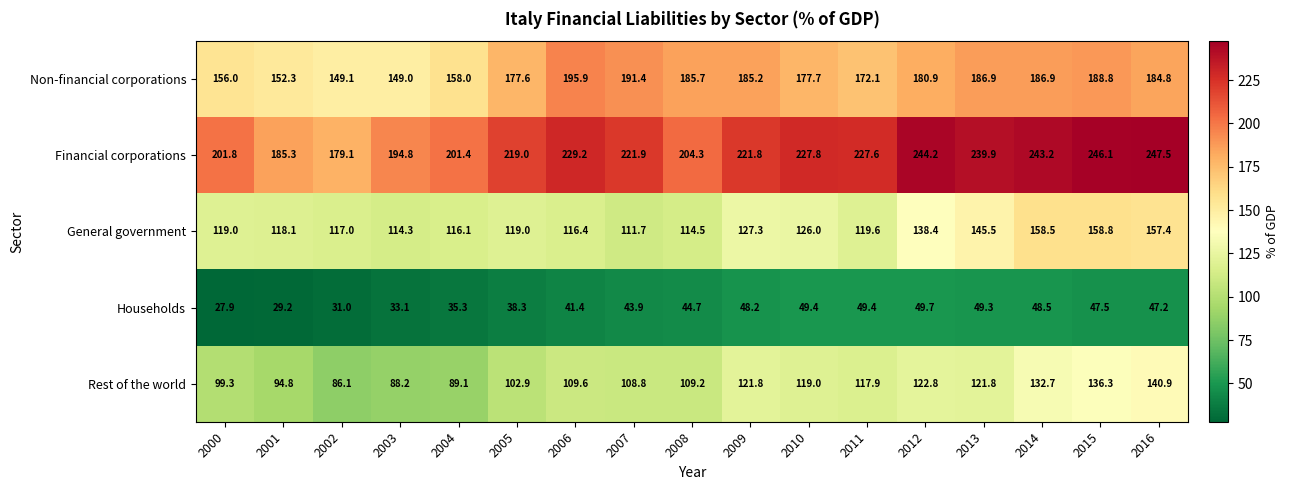

Which series has the largest total across all categories?

Financial corporations